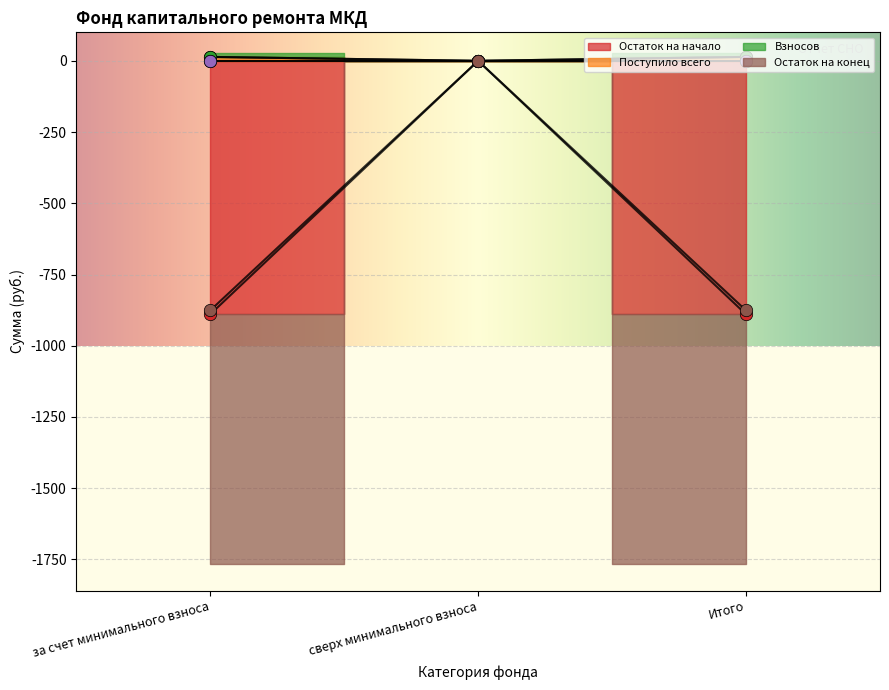

At which category is the sum across all series the highest?

сверх минимального взноса